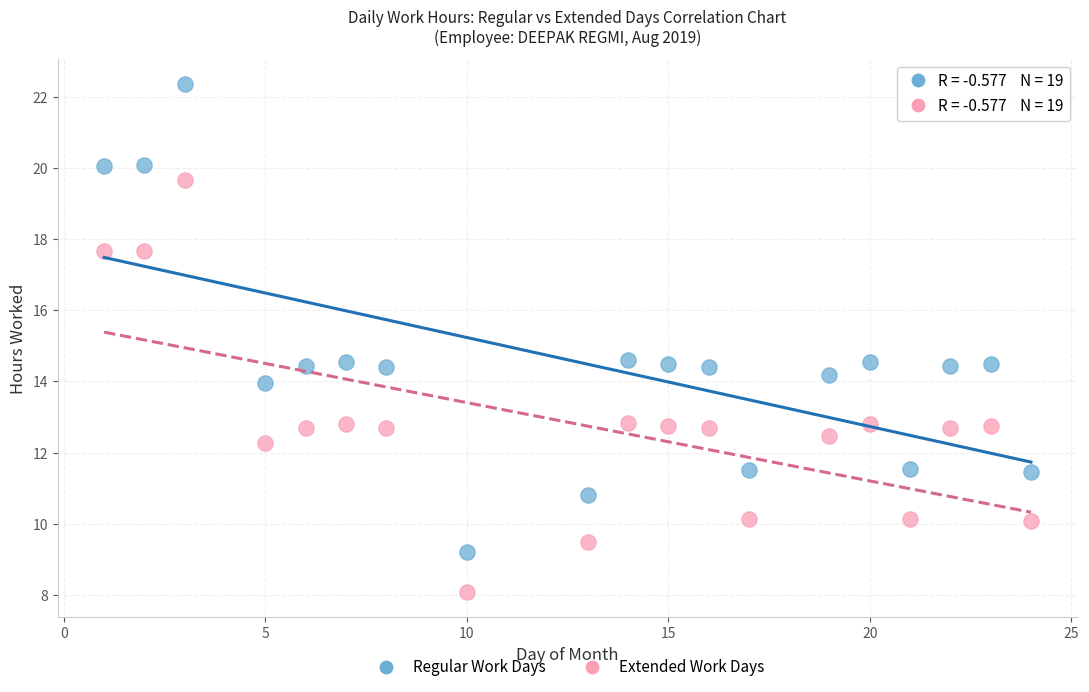

Which series contains the lowest Y value?

Extended Work Days